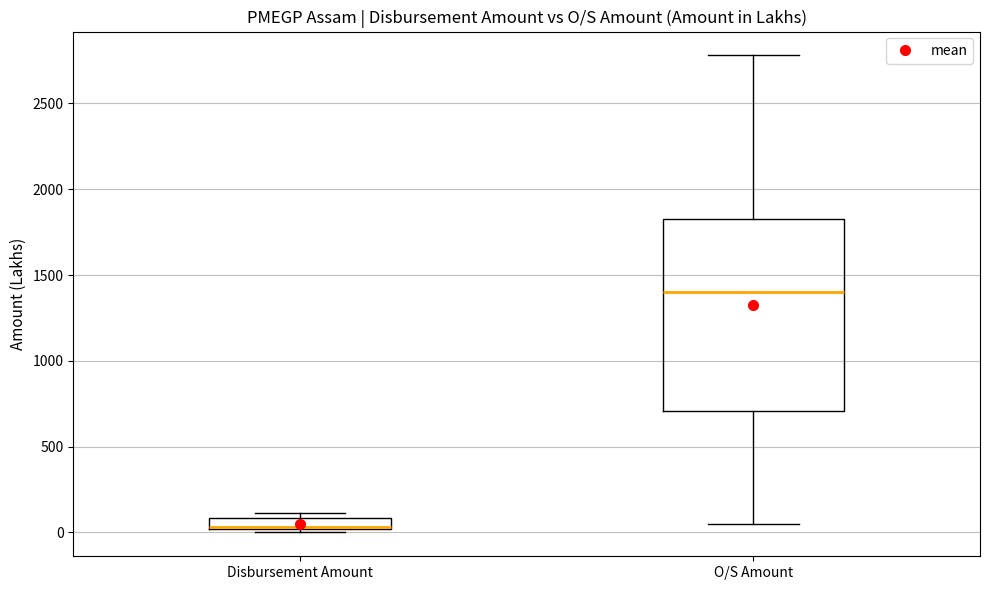

Which box has the lowest median line?

Disbursement Amount